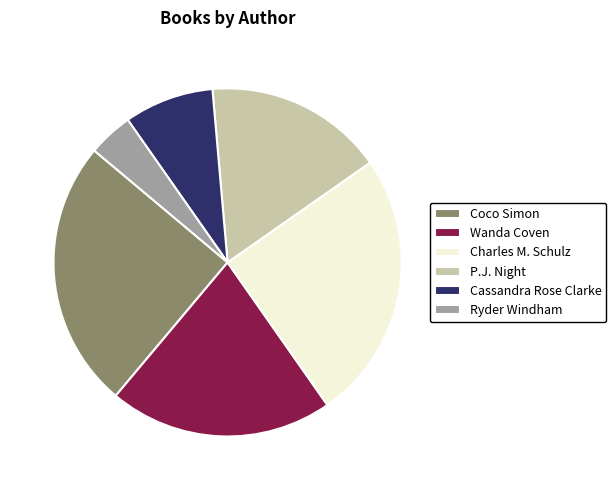

The P.J. Night slice represents 17% of the pie. True or false?

True